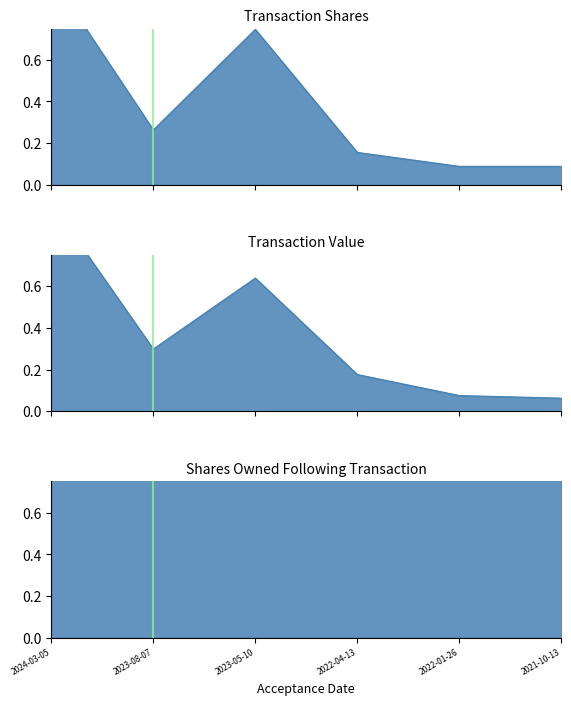

Which series has the largest total across all categories?

sharesOwnedFollowingTransaction